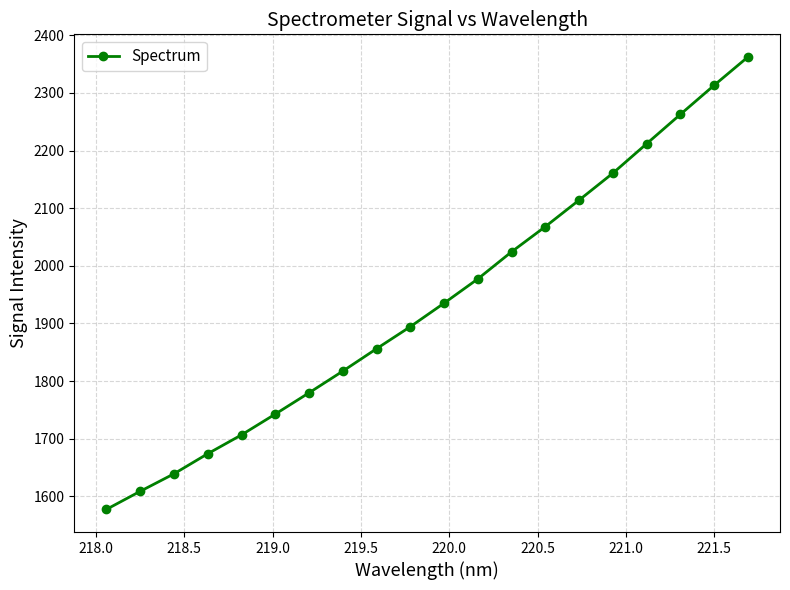

Reading left to right, extract all data points from this chart.

1577.5	1608.9	1639.2	1674.1	1706.8	1742.9	1779.8	1817.4	1856.3	1894.6	1935.3	1977.4	2024.5	2068.2	2114.2	2160.9	2211.9	2262.8	2313.3	2362.4